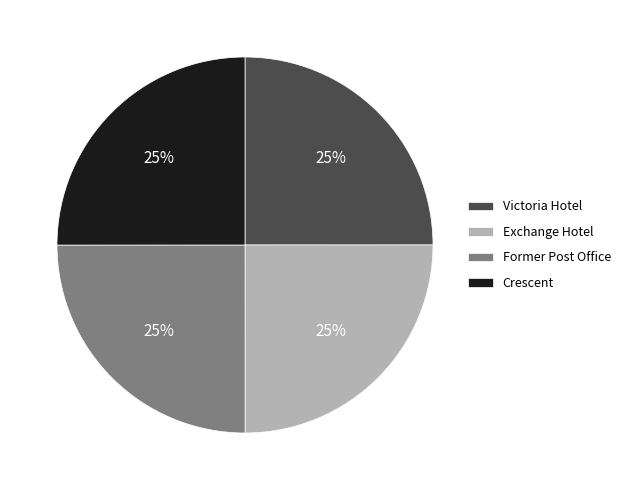

To the nearest percent, what portion does Crescent represent?

25%